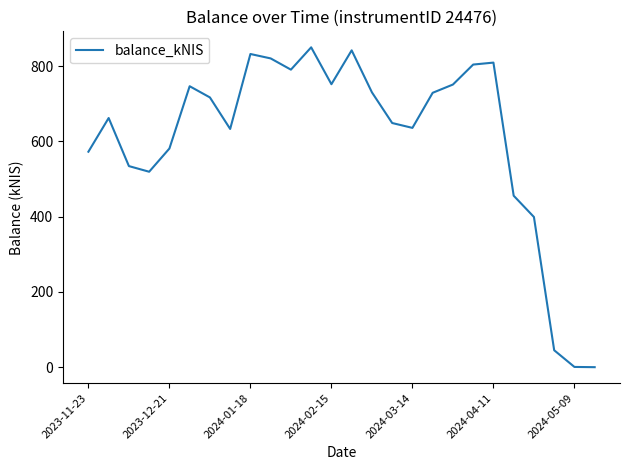

What is the maximum value shown in the chart?

849.6